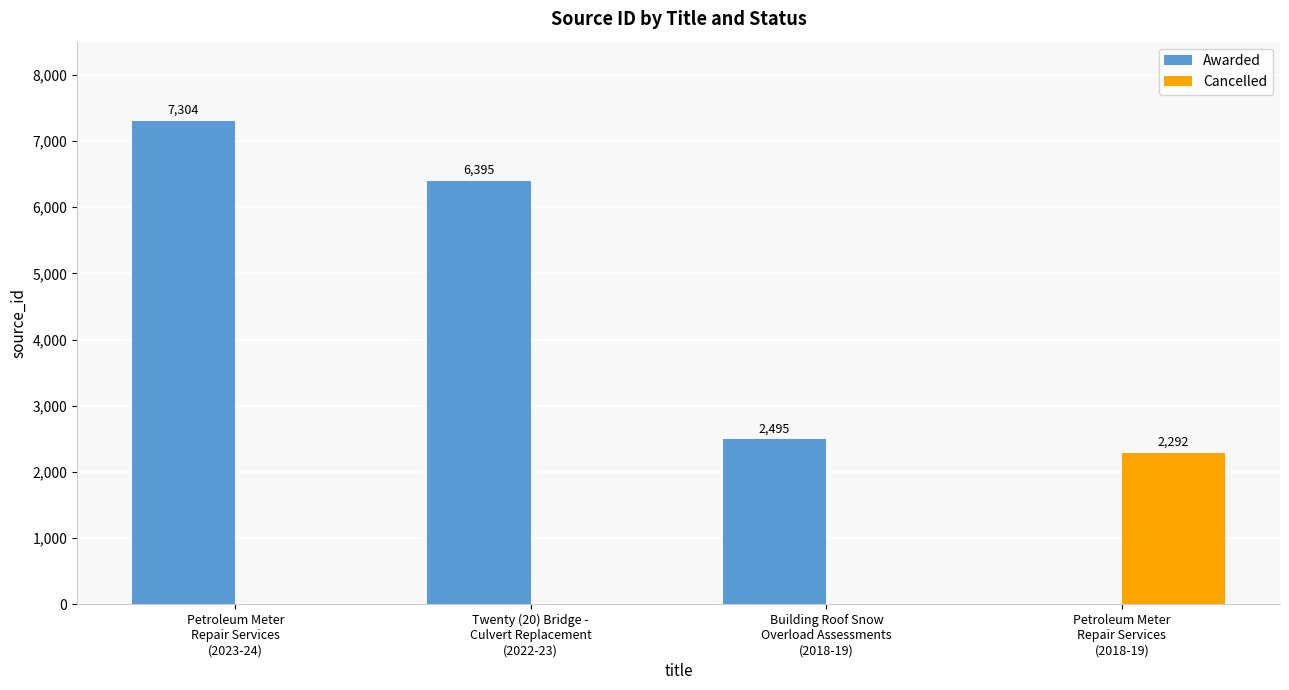

Which series has the largest total across all categories?

Awarded